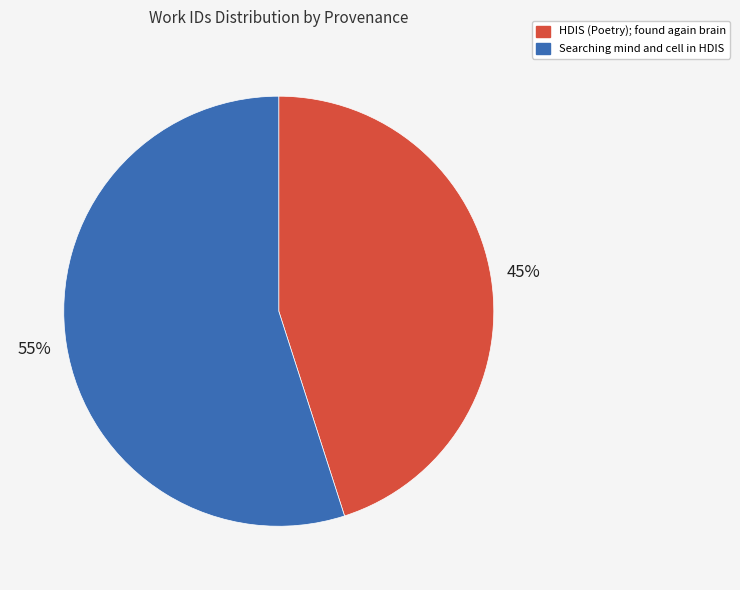

Combined, do Searching mind and cell in HDIS and HDIS (Poetry); found again brain account for over 50%?

Yes